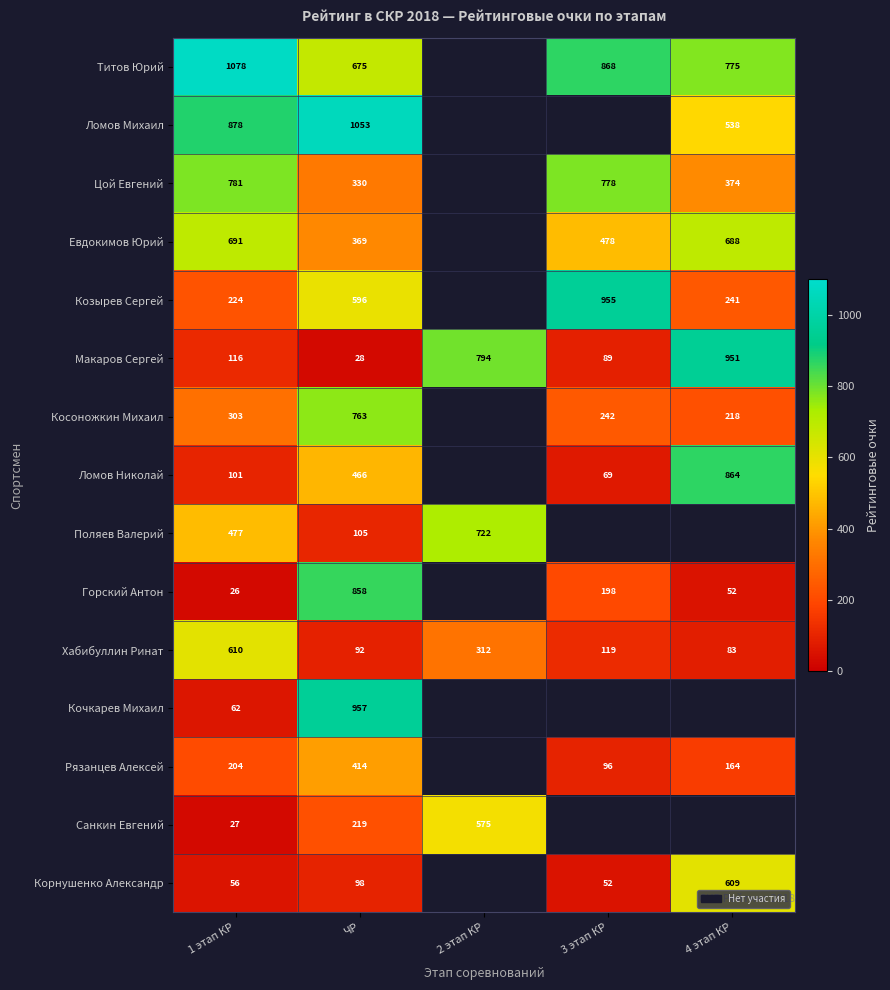

At how many categories does at least one series exceed 547?

5